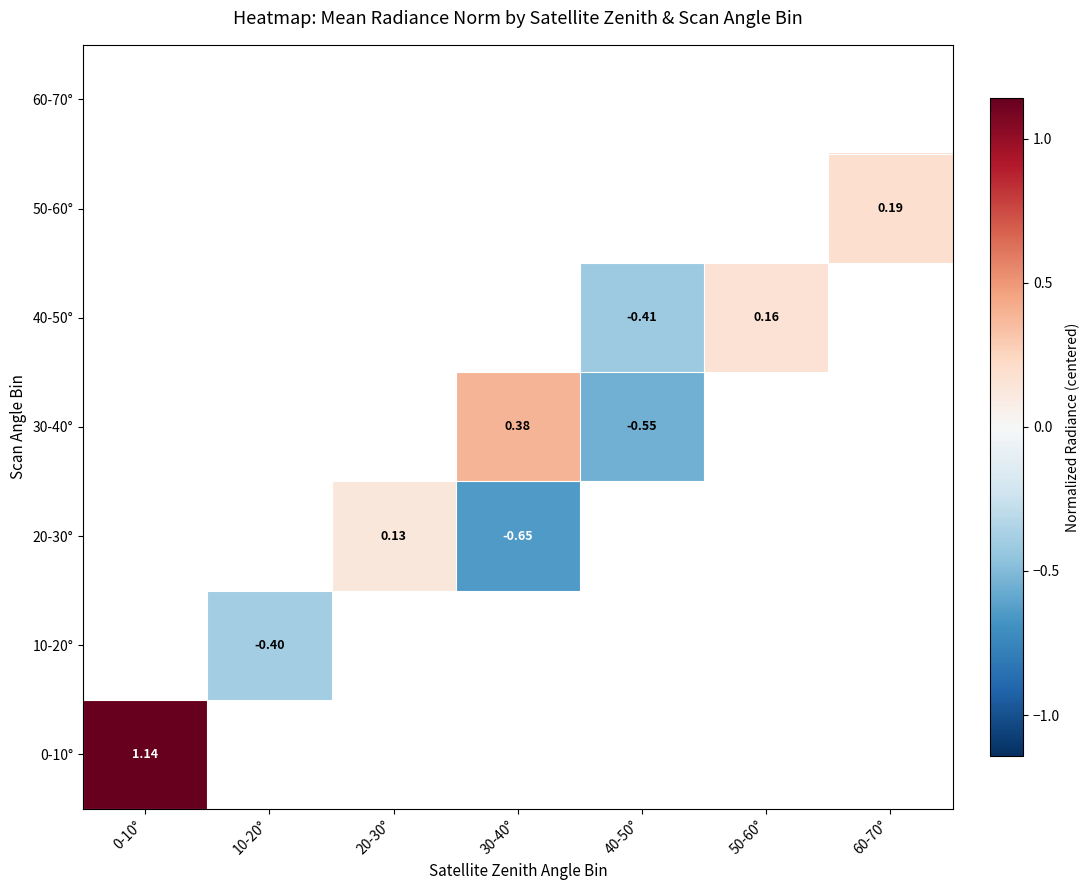

Which category has the lowest value across all series?

30-40°